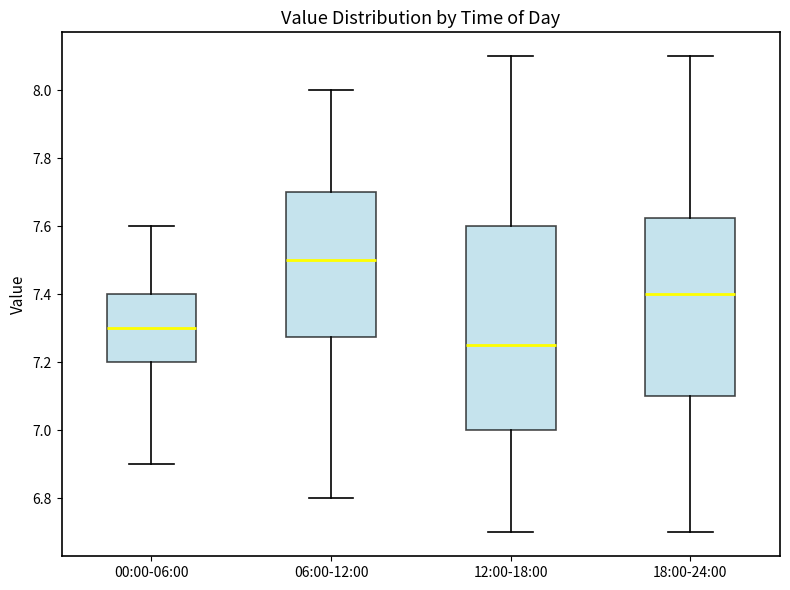

Comparing the boxes themselves (not the whiskers), which one is the tallest?

12:00-18:00